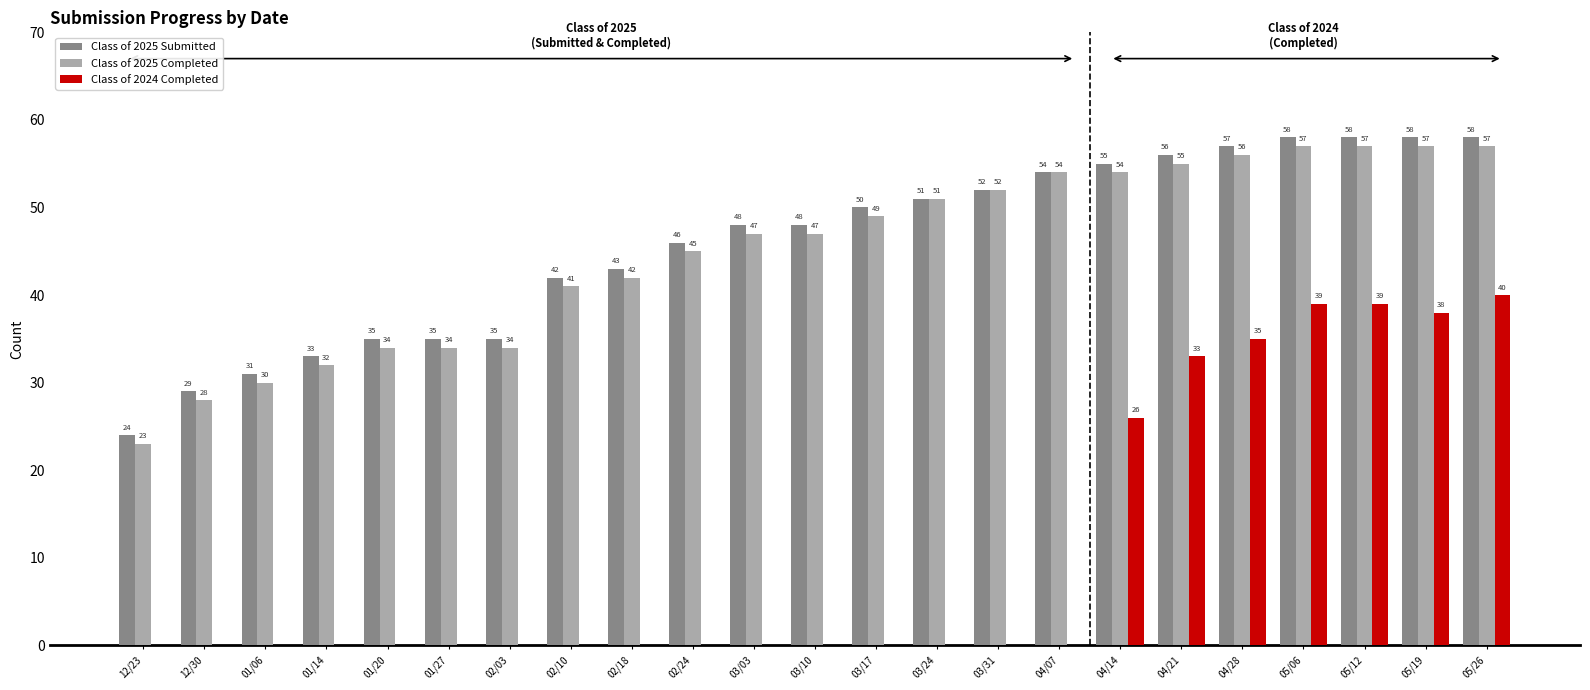

Reading left to right, transcribe all the data shown in this chart.

Class of 2025 Submitted: 12/23=24	12/30=29	01/06=31	01/14=33	01/20=35	01/27=35	02/03=35	02/10=42	02/18=43	02/24=46	03/03=48	03/10=48	03/17=50	03/24=51	03/31=52	04/07=54	04/14=55	04/21=56	04/28=57	05/06=58	05/12=58	05/19=58	05/26=58
Class of 2025 Completed: 12/23=23	12/30=28	01/06=30	01/14=32	01/20=34	01/27=34	02/03=34	02/10=41	02/18=42	02/24=45	03/03=47	03/10=47	03/17=49	03/24=51	03/31=52	04/07=54	04/14=54	04/21=55	04/28=56	05/06=57	05/12=57	05/19=57	05/26=57
Class of 2024 Completed: 12/23=0	12/30=0	01/06=0	01/14=0	01/20=0	01/27=0	02/03=0	02/10=0	02/18=0	02/24=0	03/03=0	03/10=0	03/17=0	03/24=0	03/31=0	04/07=0	04/14=26	04/21=33	04/28=35	05/06=39	05/12=39	05/19=38	05/26=40